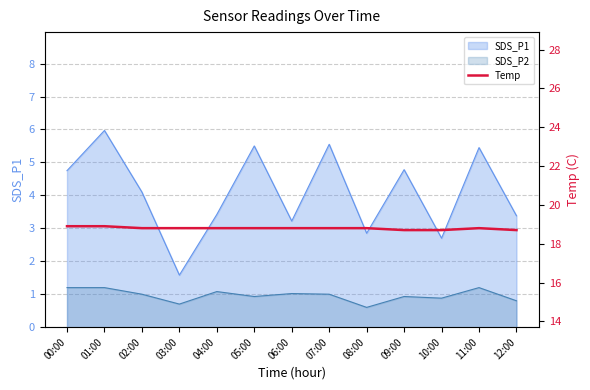

Where is the data nearest to the value 18?

09:00